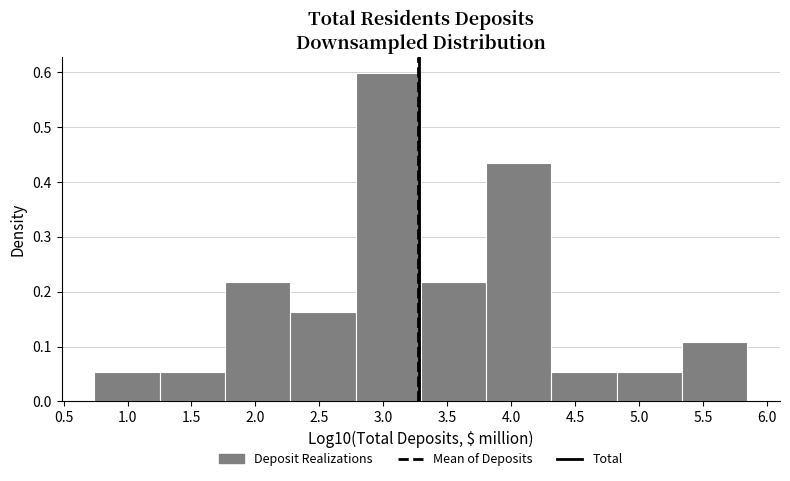

Reading left to right, list every bar in this chart as the range it spans on the x-axis followed by its height. Neither the bar edges nor the heights are printed on the chart, so give them approximately, as read against the axes.

0.75 to 1.25: 0.05
1.25 to 1.75: 0.05
1.75 to 2.25: 0.22
2.25 to 2.80: 0.16
2.80 to 3.30: 0.60
3.30 to 3.80: 0.22
3.80 to 4.30: 0.44
4.30 to 4.85: 0.05
4.85 to 5.35: 0.05
5.35 to 5.85: 0.11